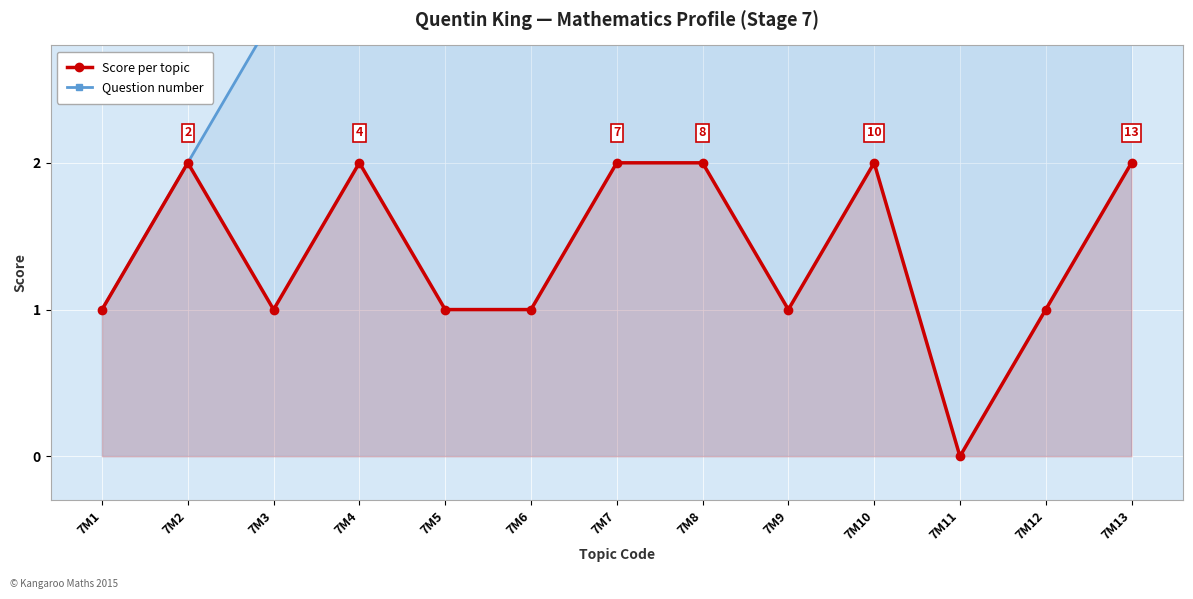

True or false: Question number has more than 0 points higher than both neighbors.

False